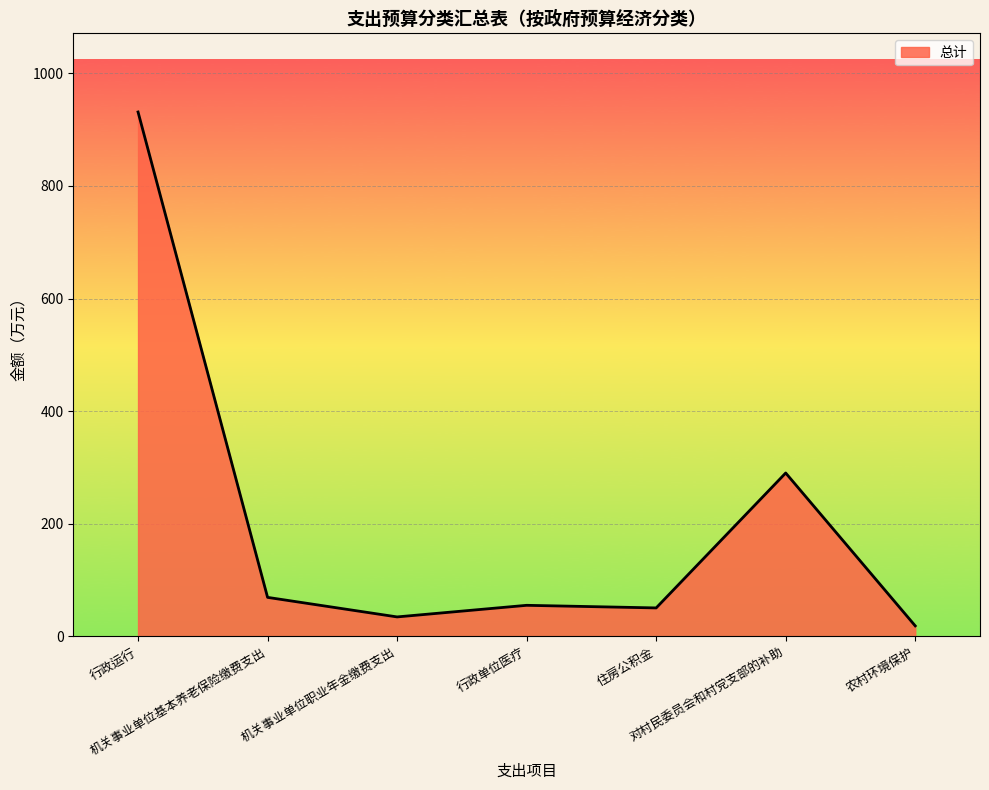

What is the difference between the second highest and second lowest values?

255.5